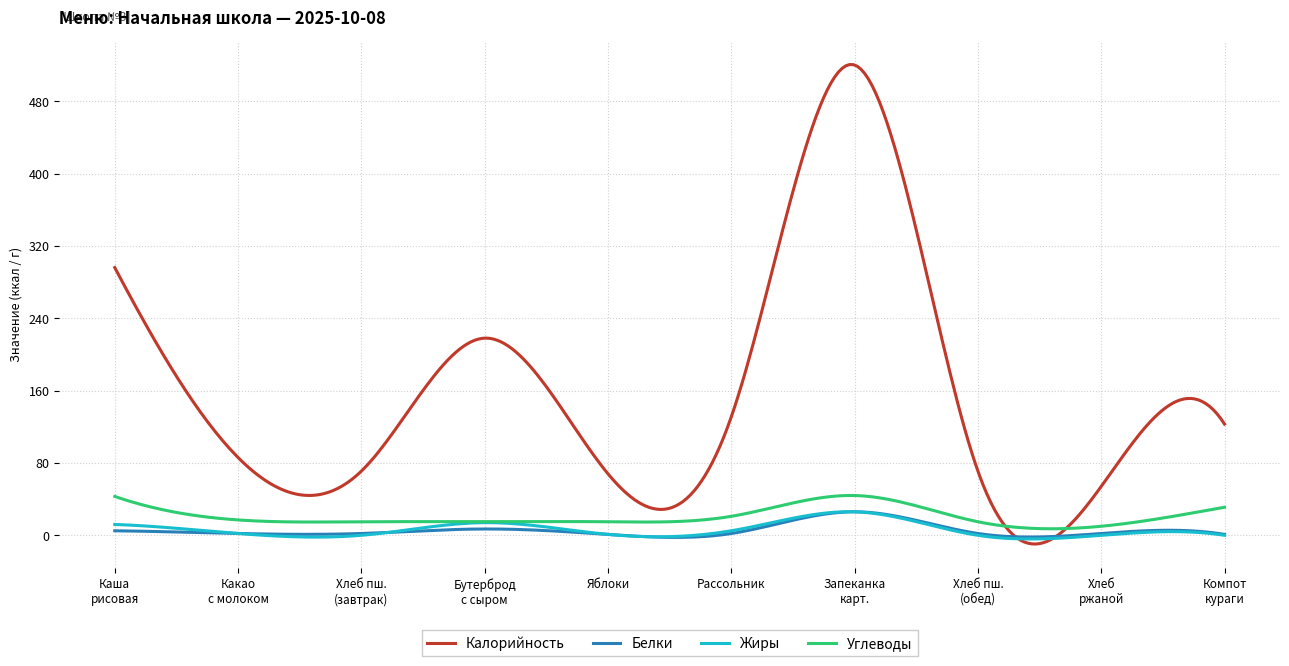

Which series has the largest total across all categories?

Калорийность